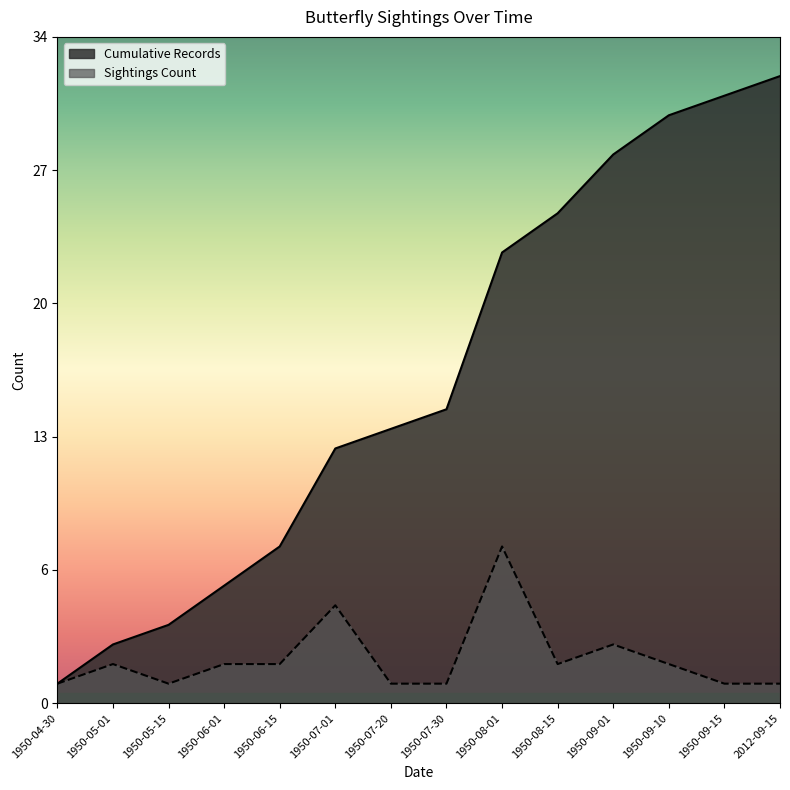

What are all the series names shown in the legend?

Cumulative Records, Sightings Count